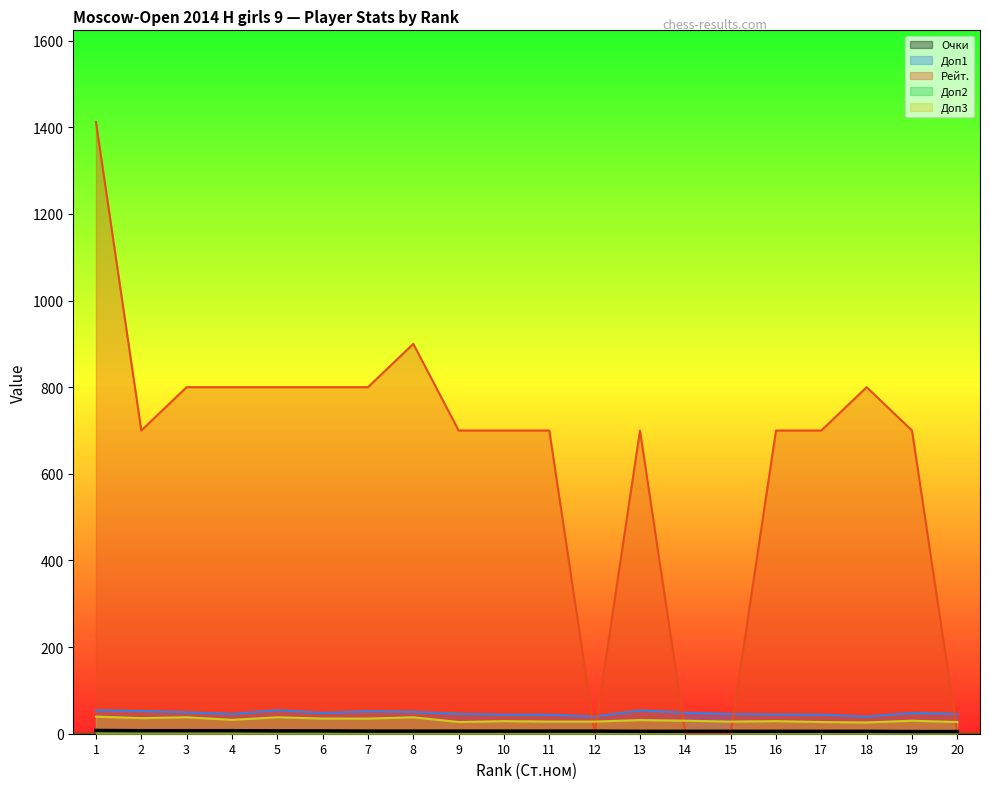

Reading right to left, list all the values displayed in this chart.

Очки: 5.0	5.0	5.5	5.5	5.5	5.5	5.5	5.5	6.0	6.0	6.0	6.0	6.0	6.0	6.5	6.5	7.0	7.0	7.0	7.5
Доп1: 46.0	48.0	39.5	44.0	44.5	45.5	48.5	54.0	39.5	44.0	44.0	46.0	50.5	52.0	48.0	54.5	45.5	49.5	52.5	54.0
Рейт.: 0.0	700.0	800.0	700.0	700.0	0.0	0.0	700.0	0.0	700.0	700.0	700.0	900.0	800.0	800.0	800.0	800.0	800.0	700.0	1412.0
Доп2: 5.0	5.0	5.0	4.0	4.0	5.0	4.0	5.0	5.0	5.0	6.0	6.0	5.0	5.0	5.0	6.0	7.0	7.0	6.0	6.0
Доп3: 27.0	30.0	26.0	27.0	29.0	28.0	30.0	31.5	28.0	28.0	29.0	27.0	38.0	35.0	35.0	38.0	32.0	38.0	36.0	39.5